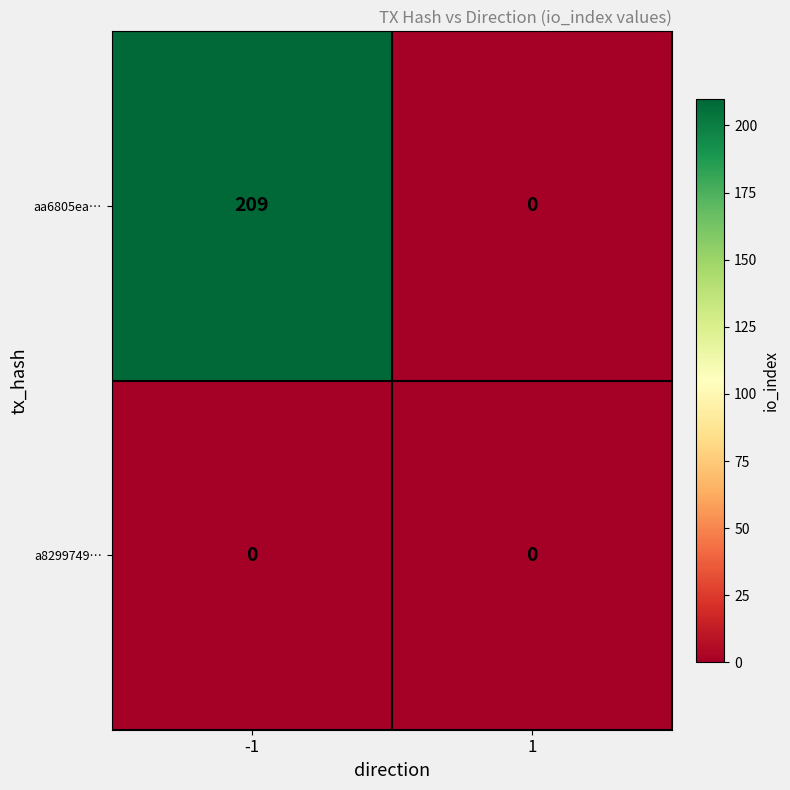

Read the aa6805ea… value at -1, to the nearest 10.

210